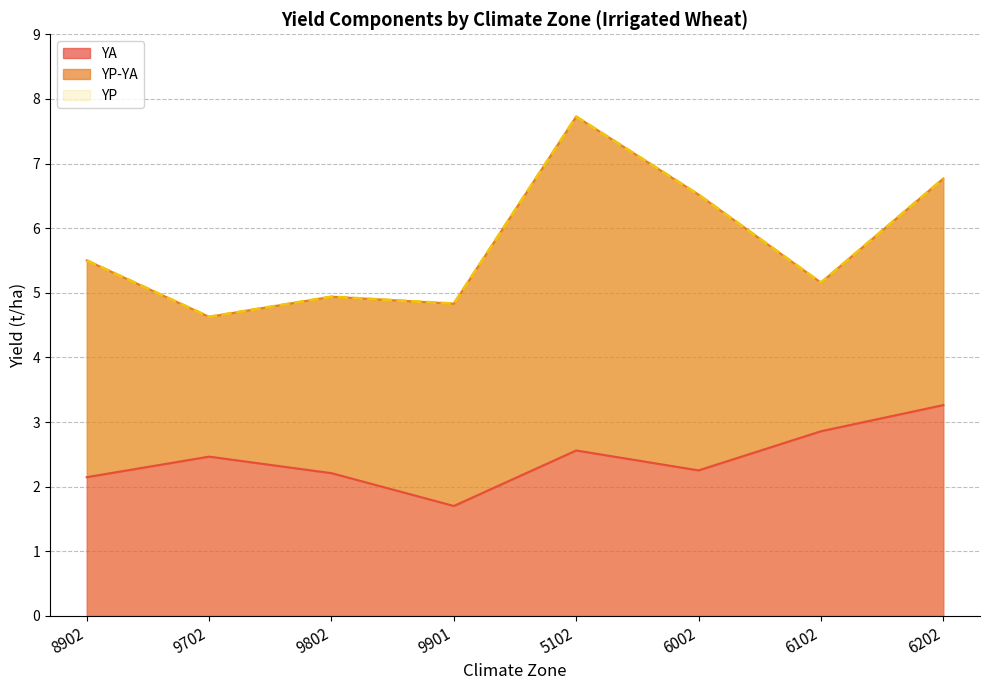

The value of YA at 6202 is 3.3. True or false?

True